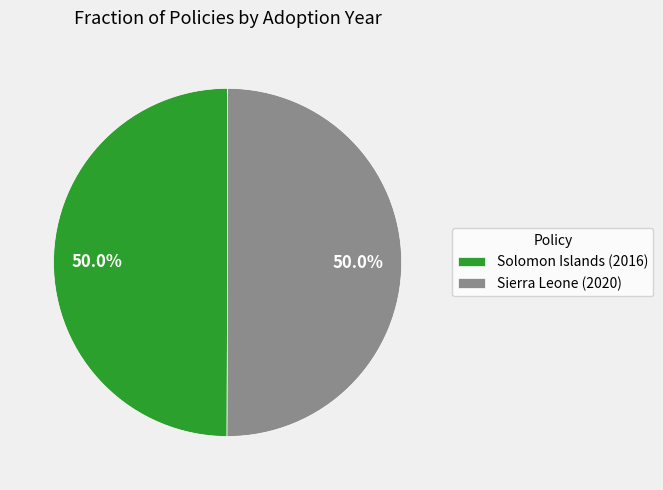

Approximately how many times larger is the value at Sierra Leone (2020) compared to Solomon Islands (2016)?

1.0